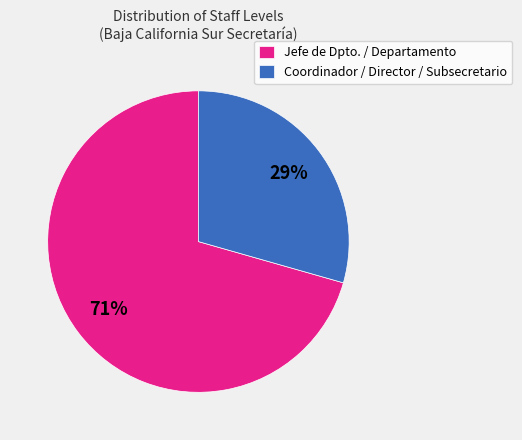

Which slice is the largest?

Jefe de Dpto. / Departamento